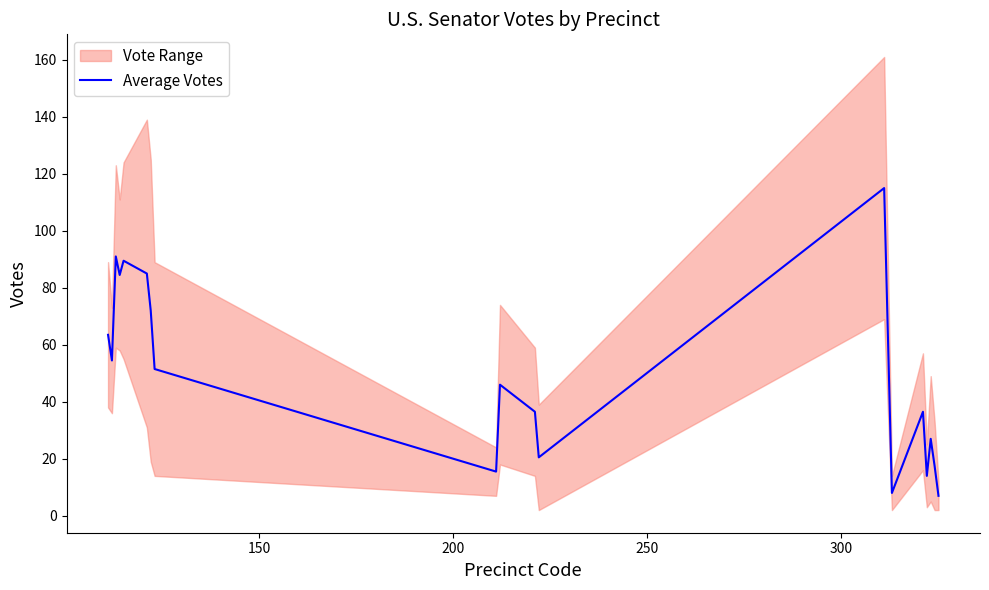

What is the maximum value for Average Votes?

115.0